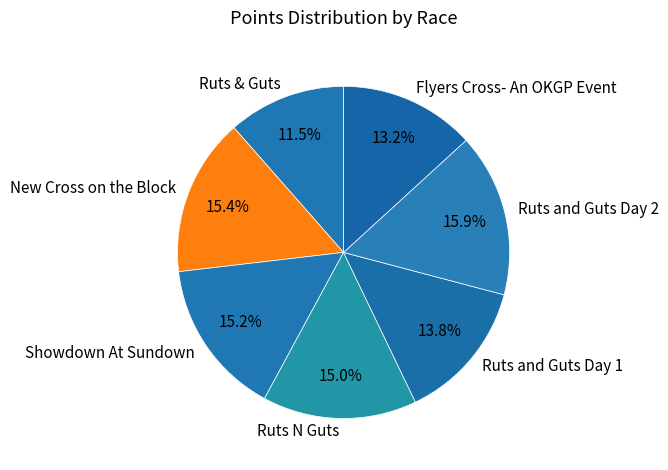

Approximately how many times larger is the value at New Cross on the Block compared to Ruts N Guts?

1.0